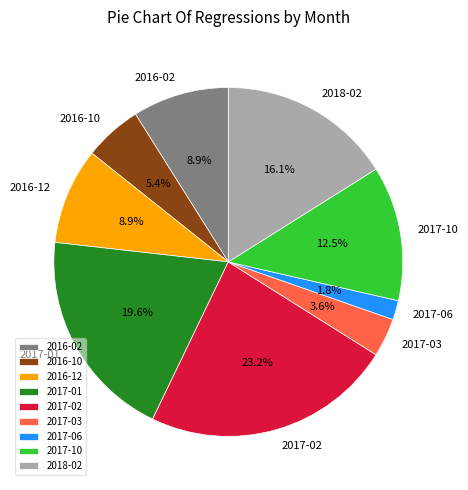

Is it true that 2016-12 is 9% of the pie?

True